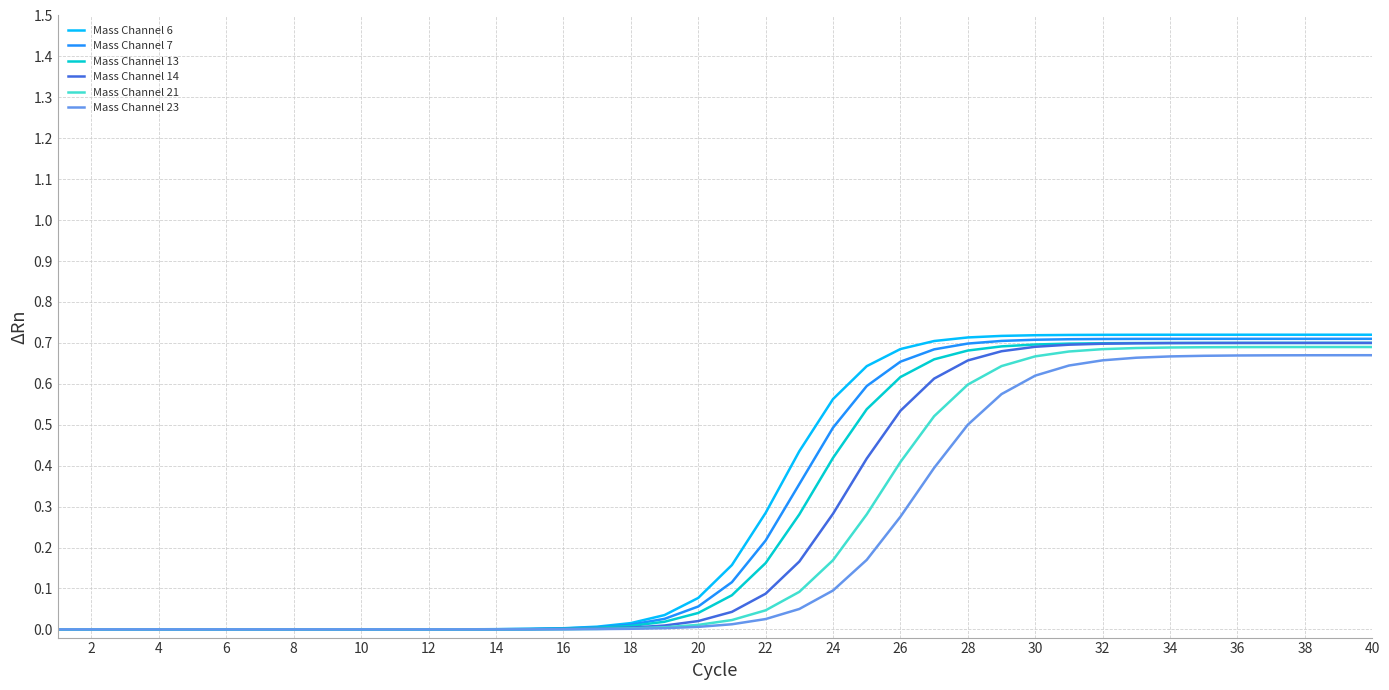

Which series has the largest range (max minus min)?

Mass Channel 6